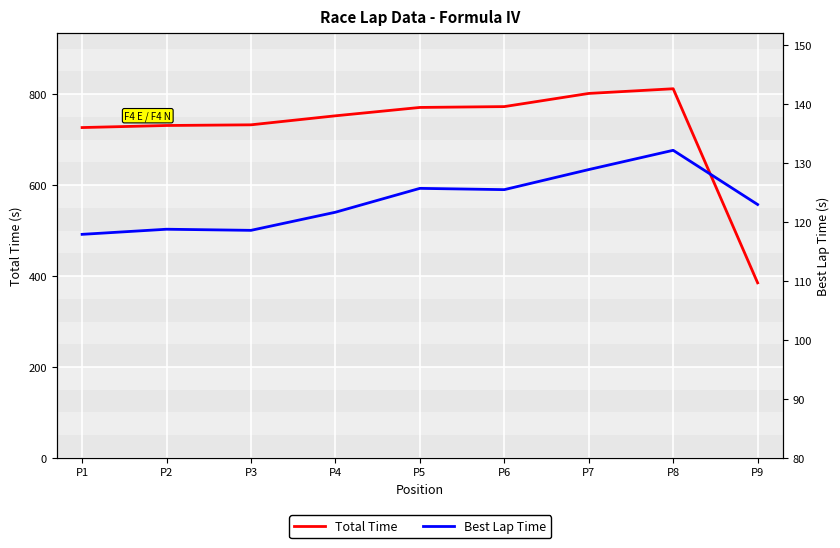

What is the value of the Best Lap Time point at the 9th from the left?

123.0